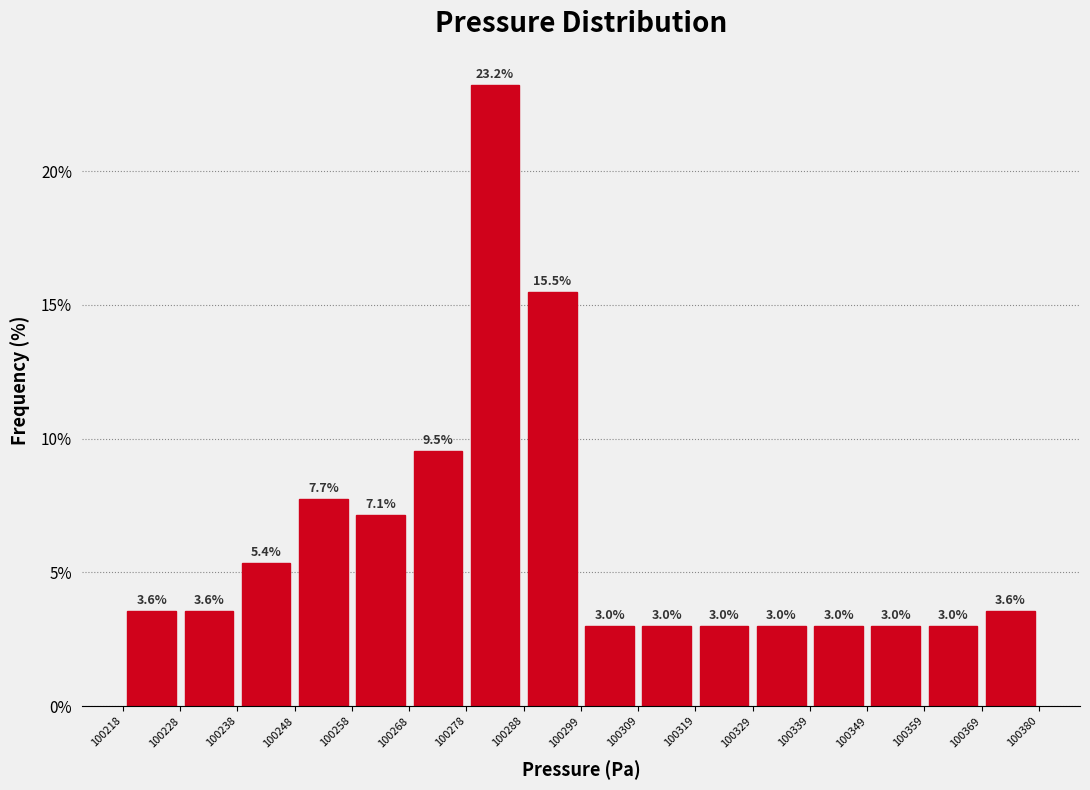

Reading left to right, list every bar in this chart as the range it spans on the x-axis followed by its height.

100218 to 100228: 3.6
100228 to 100238: 3.6
100238 to 100248: 5.4
100248 to 100258: 7.7
100258 to 100268: 7.1
100268 to 100278: 9.5
100278 to 100288: 23.2
100288 to 100299: 15.5
100299 to 100309: 3.0
100309 to 100319: 3.0
100319 to 100329: 3.0
100329 to 100339: 3.0
100339 to 100349: 3.0
100349 to 100359: 3.0
100359 to 100369: 3.0
100369 to 100380: 3.6